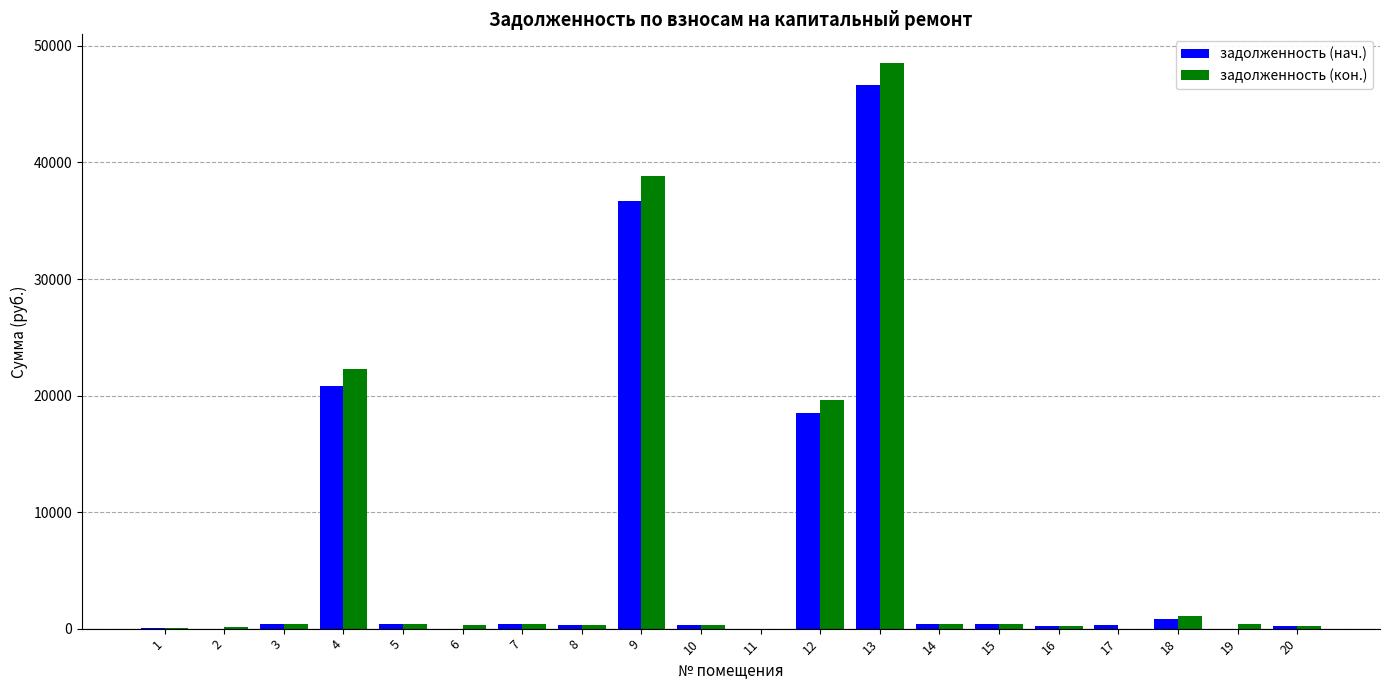

Which series has the widest spread of values?

задолженность (кон.)